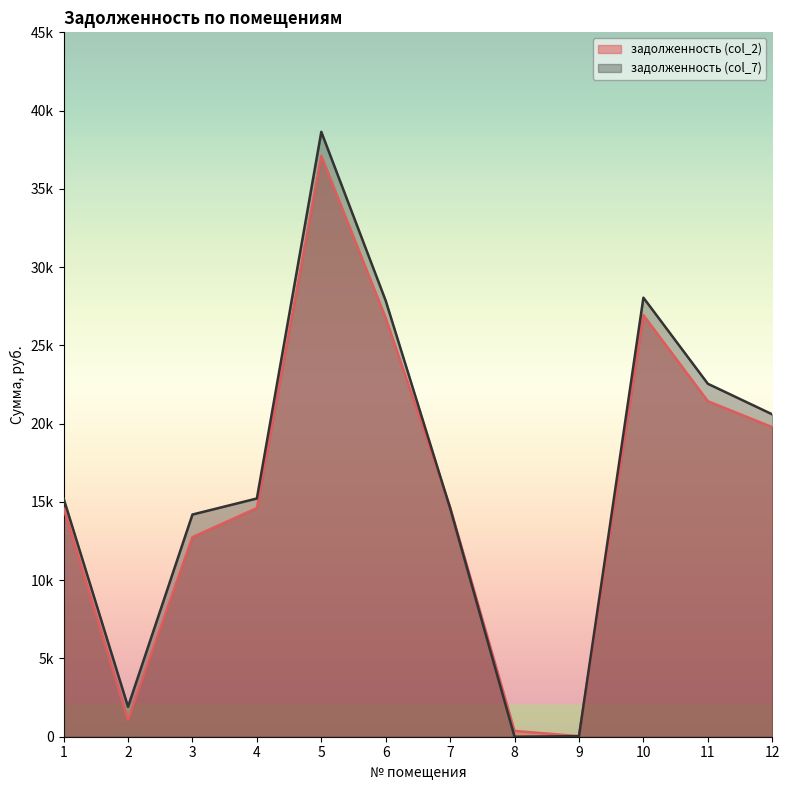

True or false: задолженность (col_7) has a value of 52.8 at 9.

False